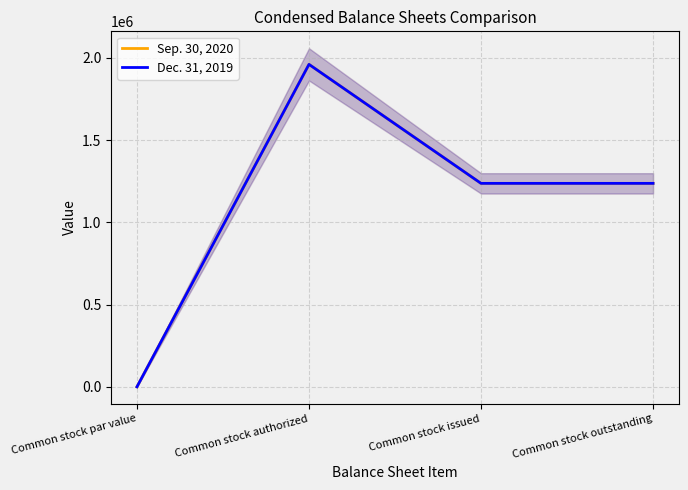

At how many categories does at least one series exceed 530989?

3